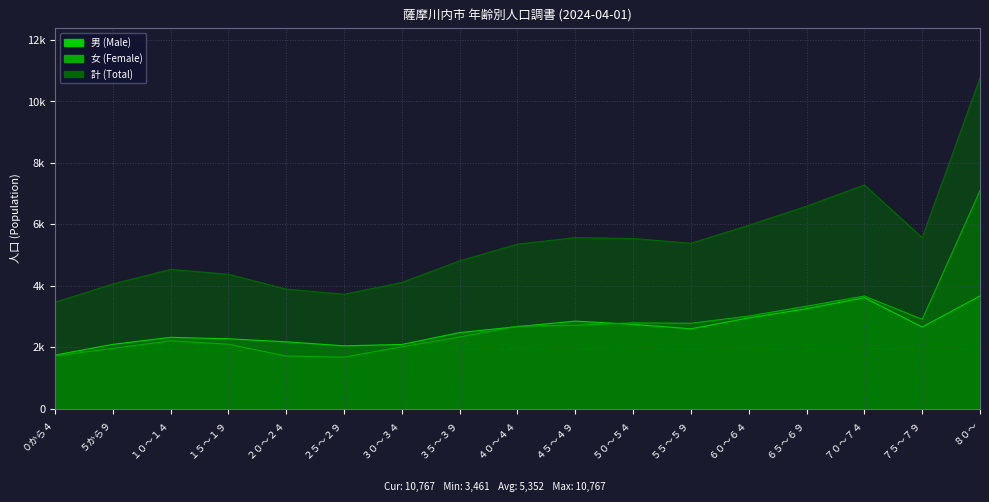

What is the difference between the 計 (Total) values at ０から４ and ５５～５９?

1923